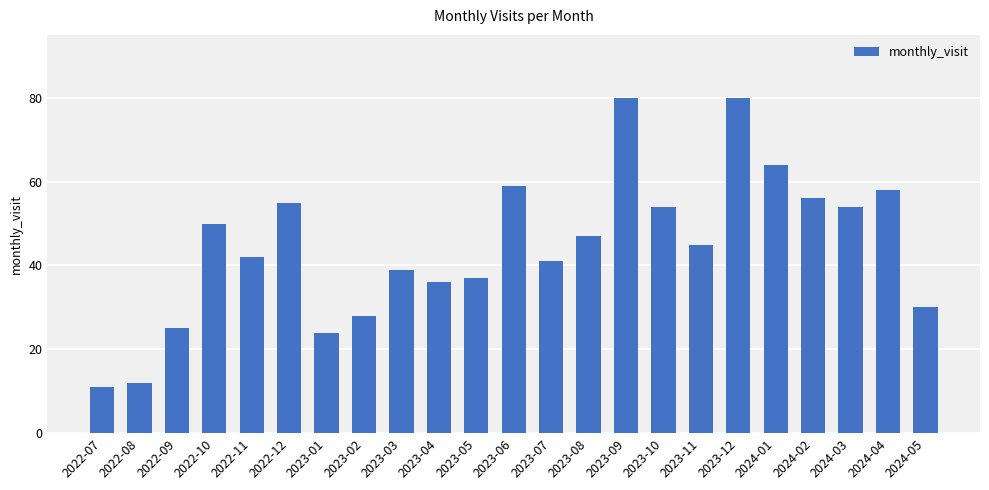

Is it true that the value at 2023-04 is 18?

False